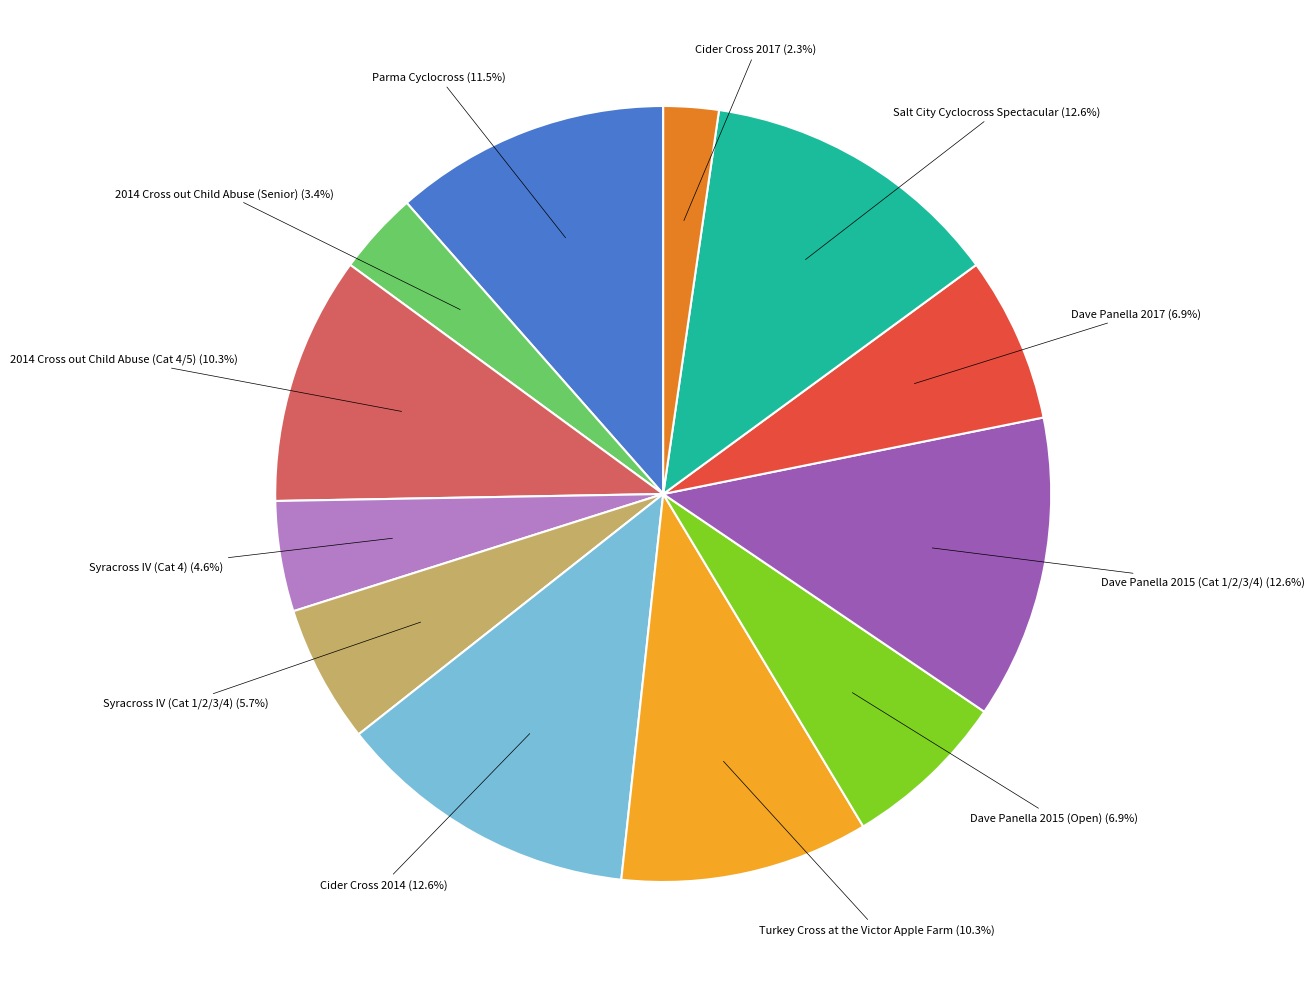

Is there any slice that represents more than half of the pie?

No